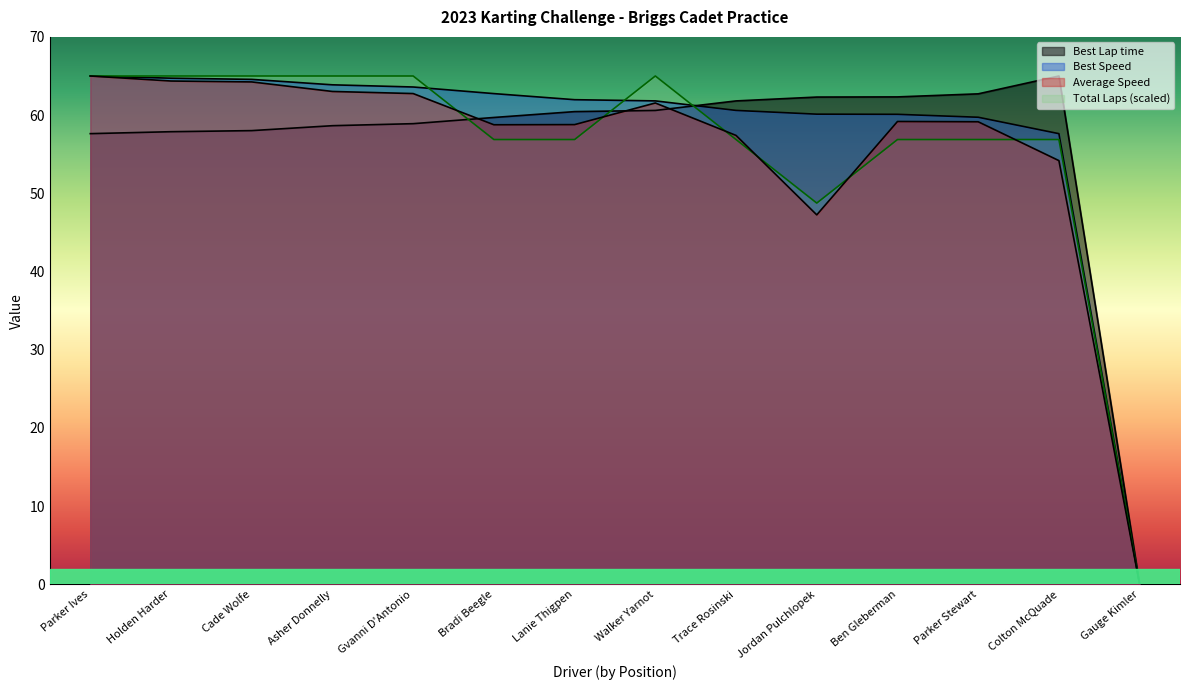

Reading left to right, list all the values displayed in this chart.

Best Lap time: Parker Ives=57.6	Holden Harder=57.9	Cade Wolfe=58.0	Asher Donnelly=58.6	Gvanni D'Antonio=58.9	Bradi Beegle=59.7	Lanie Thigpen=60.4	Walker Yarnot=60.6	Trace Rosinski=61.8	Jordan Pulchlopek=62.3	Ben Gleberman=62.3	Parker Stewart=62.7	Colton McQuade=65.0	Gauge Kimler=0.0
Best Speed: Parker Ives=65.0	Holden Harder=64.7	Cade Wolfe=64.6	Asher Donnelly=63.9	Gvanni D'Antonio=63.6	Bradi Beegle=62.7	Lanie Thigpen=62.0	Walker Yarnot=61.8	Trace Rosinski=60.6	Jordan Pulchlopek=60.1	Ben Gleberman=60.1	Parker Stewart=59.7	Colton McQuade=57.6	Gauge Kimler=0.0
Average Speed: Parker Ives=65.0	Holden Harder=64.4	Cade Wolfe=64.2	Asher Donnelly=63.0	Gvanni D'Antonio=62.8	Bradi Beegle=58.8	Lanie Thigpen=58.8	Walker Yarnot=61.5	Trace Rosinski=57.4	Jordan Pulchlopek=47.2	Ben Gleberman=59.2	Parker Stewart=59.1	Colton McQuade=54.2	Gauge Kimler=0.0
Total Distance: Parker Ives=65.0	Holden Harder=65.0	Cade Wolfe=65.0	Asher Donnelly=65.0	Gvanni D'Antonio=65.0	Bradi Beegle=56.9	Lanie Thigpen=56.9	Walker Yarnot=65.0	Trace Rosinski=56.9	Jordan Pulchlopek=48.8	Ben Gleberman=56.9	Parker Stewart=56.9	Colton McQuade=56.9	Gauge Kimler=0.0